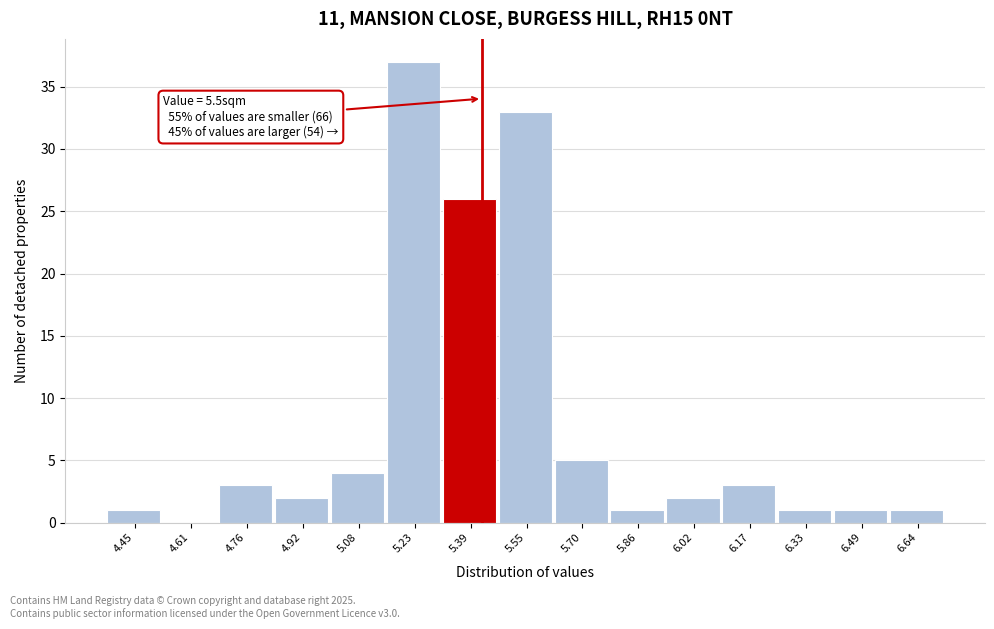

Reading right to left, extract all data points from this chart.

6.64=1	6.49=1	6.33=1	6.17=3	6.02=2	5.86=1	5.70=5	5.55=33	5.39=26	5.23=37	5.08=4	4.92=2	4.76=3	4.61=0	4.45=1